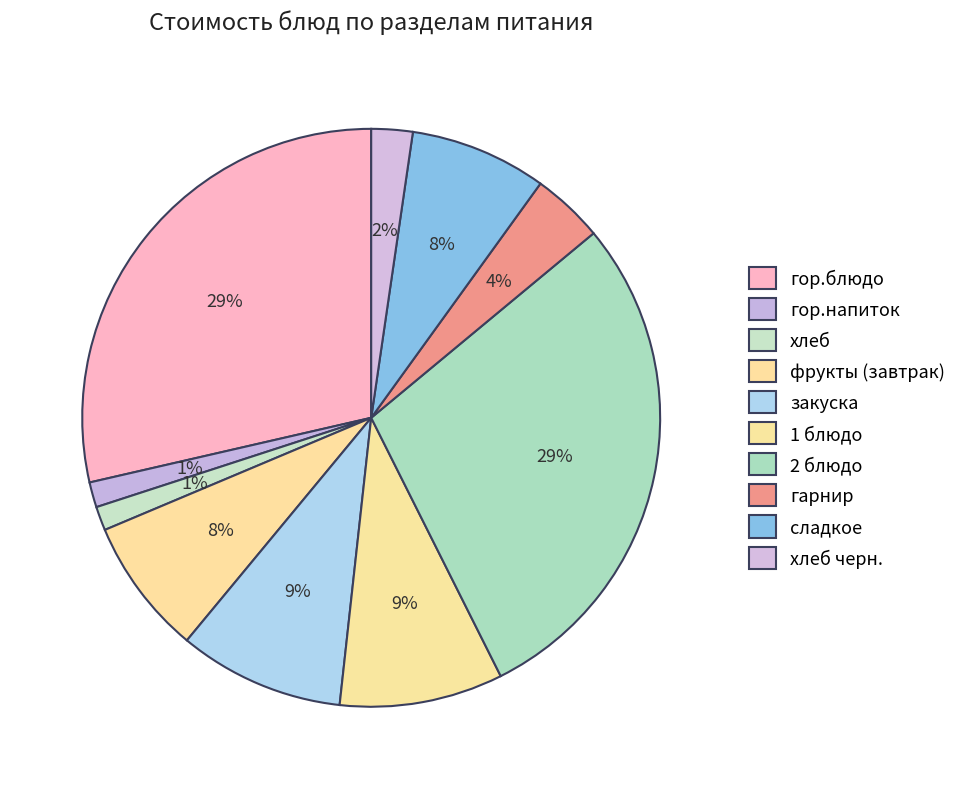

Rank the categories by value from highest to lowest.

2 блюдо, гор.блюдо, закуска, 1 блюдо, фрукты (завтрак), сладкое, гарнир, хлеб черн., гор.напиток, хлеб